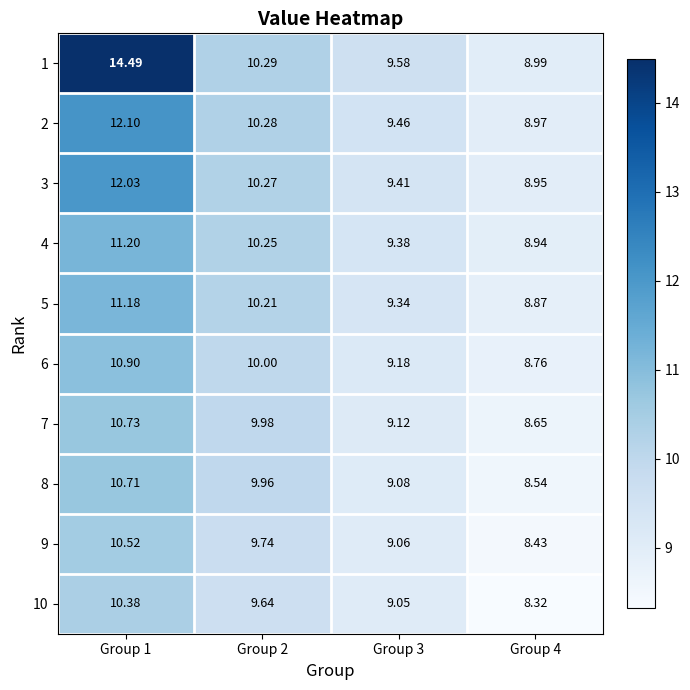

What is the minimum value shown in the chart?

8.3